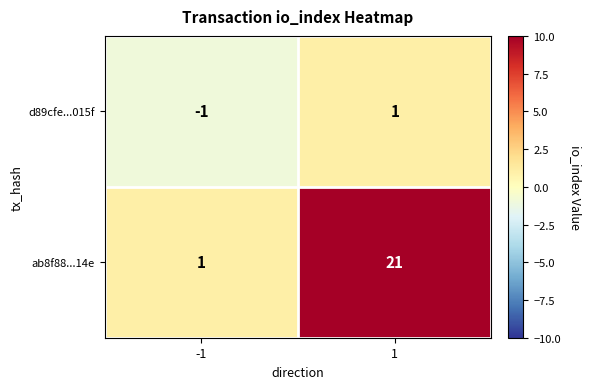

What is the sum of all ab8f88...14e values?

22